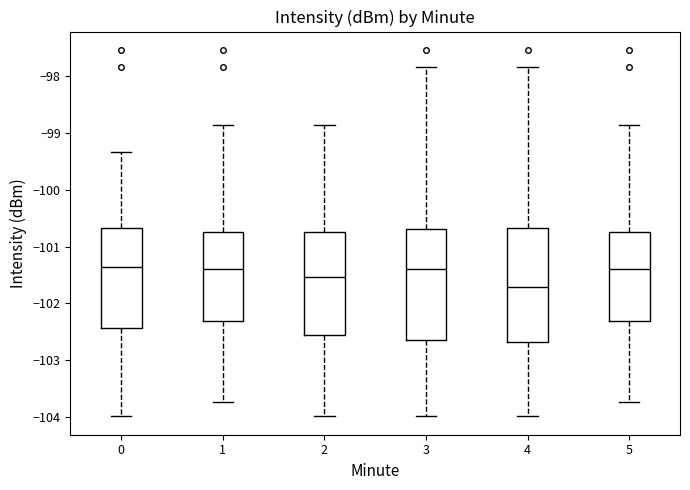

Reading left to right, read every box against the y-axis: the position of its median line, the range the box covers, and the ends of its whiskers. The values are not printed on the chart, so give them approximately, as read against the axis.

0: median -101.4, box -102.4 to -100.7, whiskers -104.0 to -99.3
1: median -101.4, box -102.3 to -100.7, whiskers -103.7 to -98.9
2: median -101.5, box -102.6 to -100.7, whiskers -104.0 to -98.9
3: median -101.4, box -102.6 to -100.7, whiskers -104.0 to -97.8
4: median -101.7, box -102.7 to -100.7, whiskers -104.0 to -97.8
5: median -101.4, box -102.3 to -100.7, whiskers -103.7 to -98.9